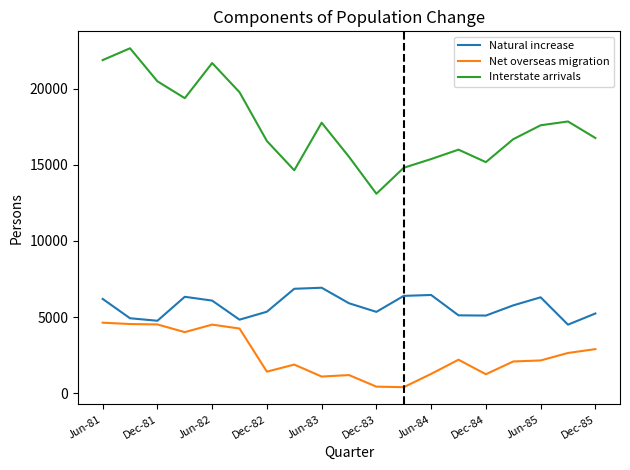

List the series in order of their peak value, highest first.

Interstate arrivals, Natural increase, Net overseas migration